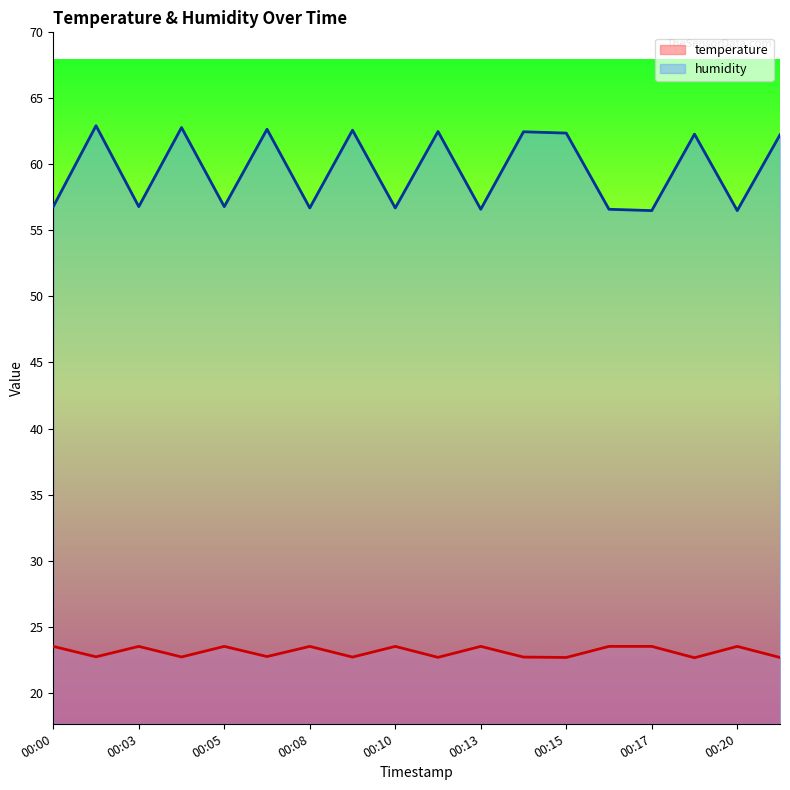

How many lines are shown in the chart?

2